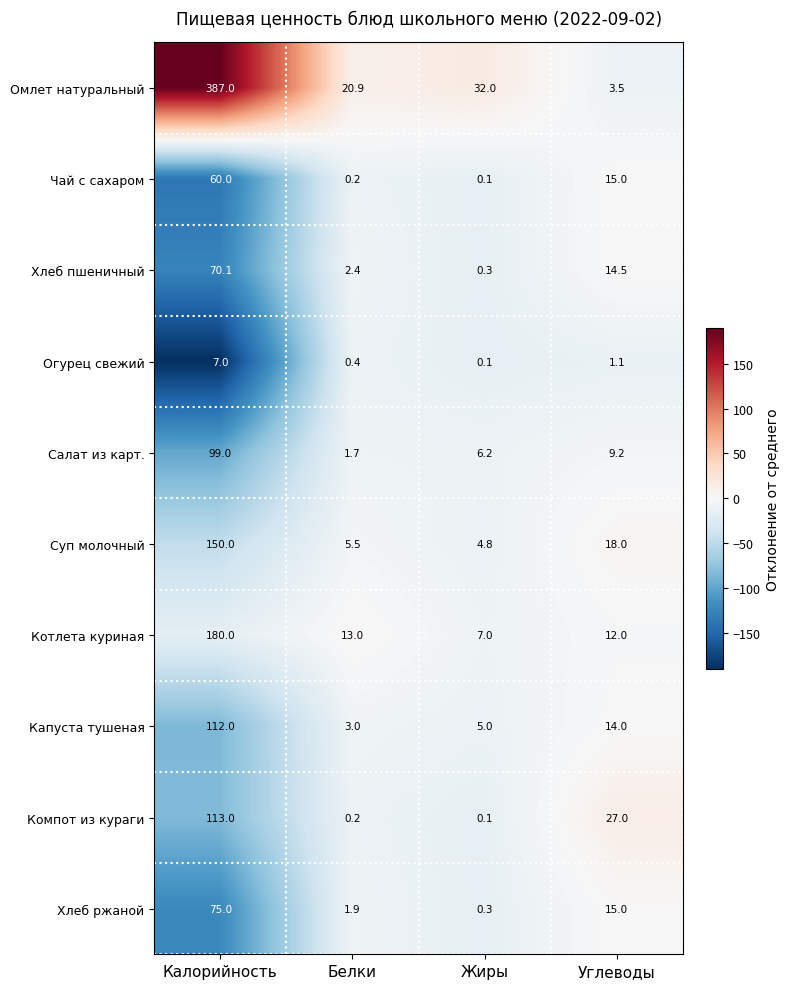

At which category is the sum across all series the highest?

Калорийность